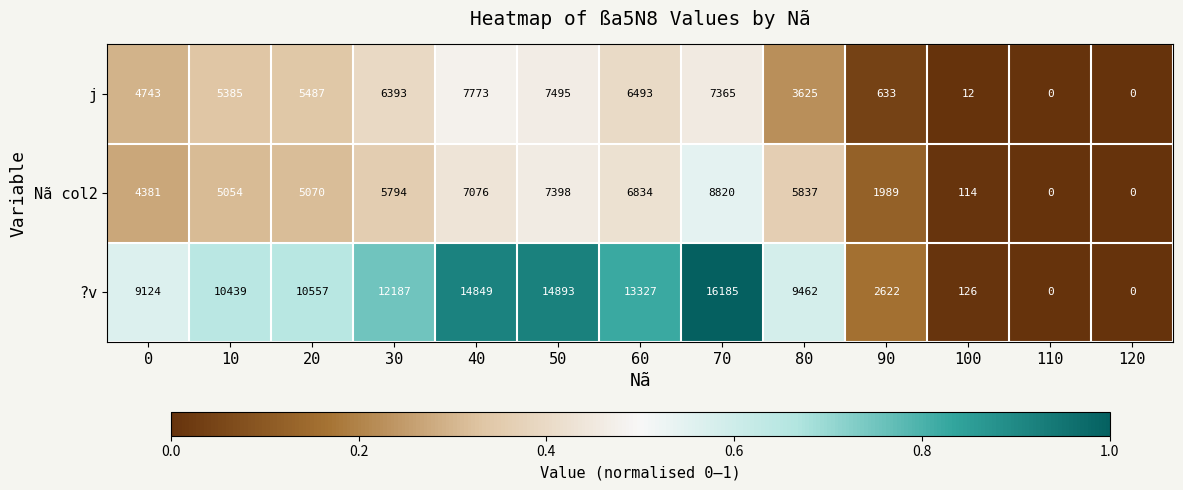

List the series in order of their peak value, lowest first.

j, Nã col2, ?v